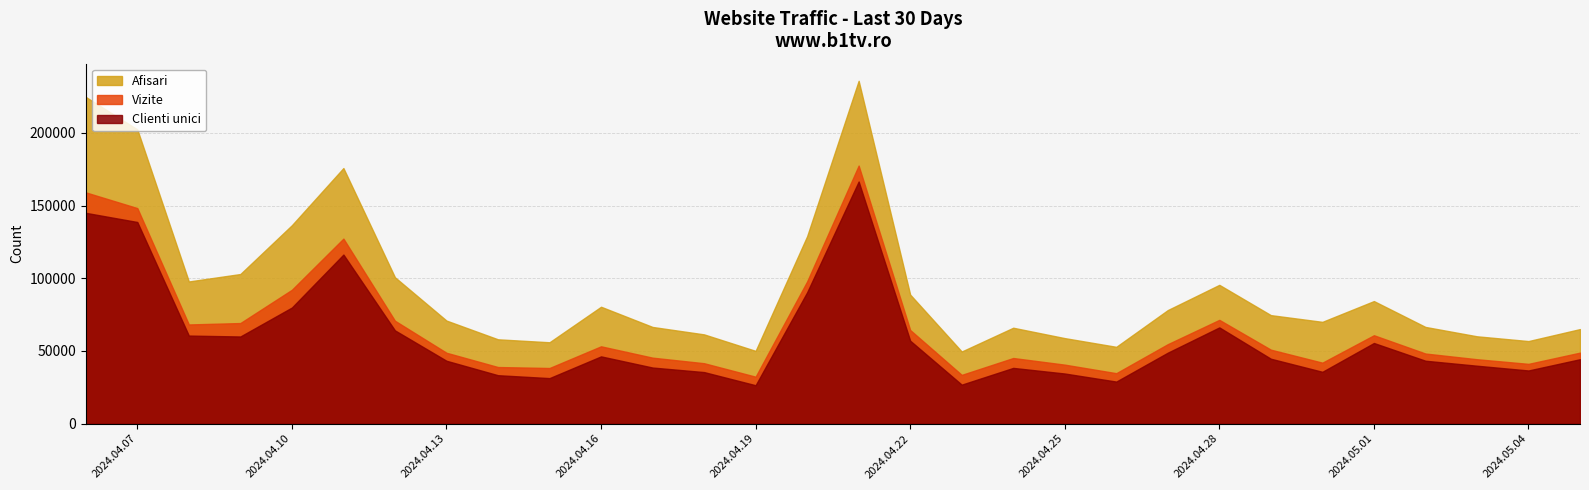

Which series has the largest total across all categories?

Afisari